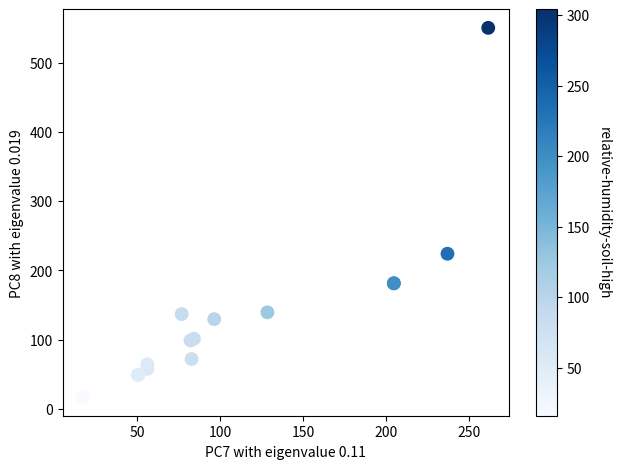

What Y value in the scatter plot is closest to 283?

224.2